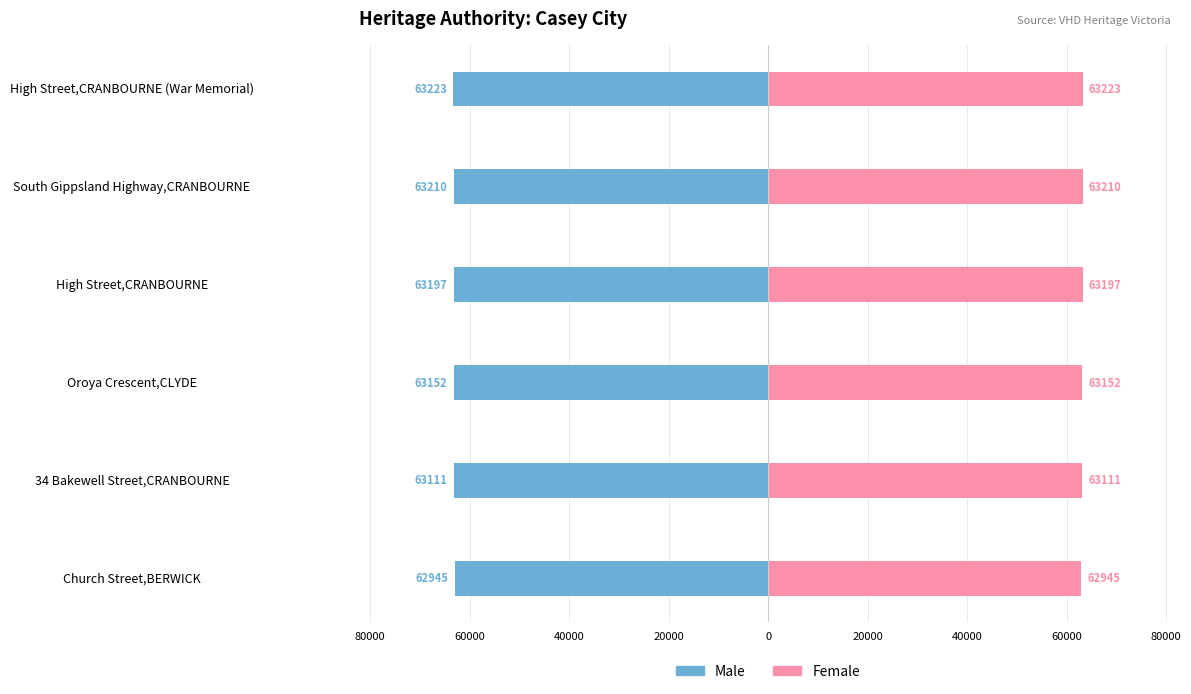

What is the minimum value shown in the chart?

-63223